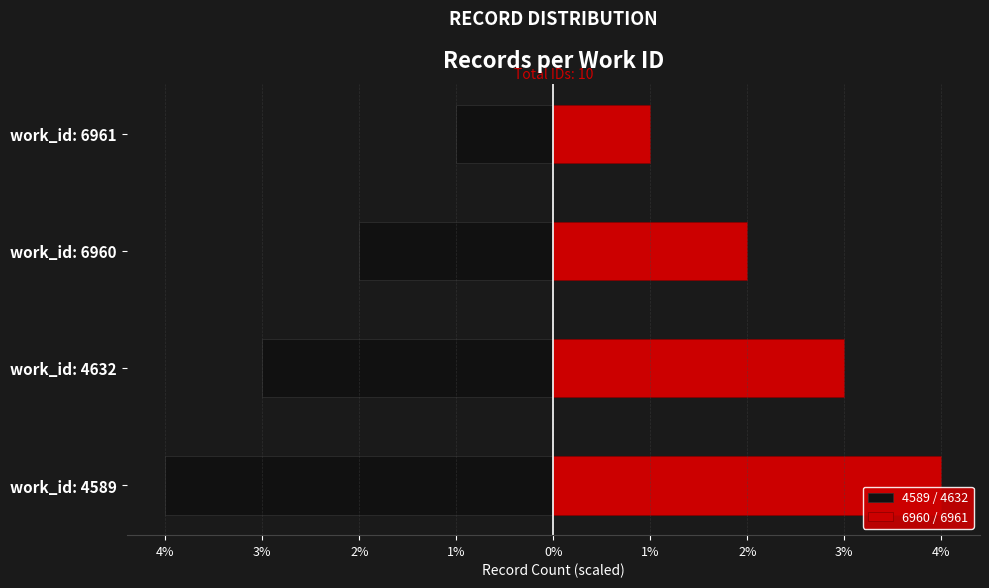

What is the difference between the maximum and minimum values in the 6960 / 6961 series?

3000